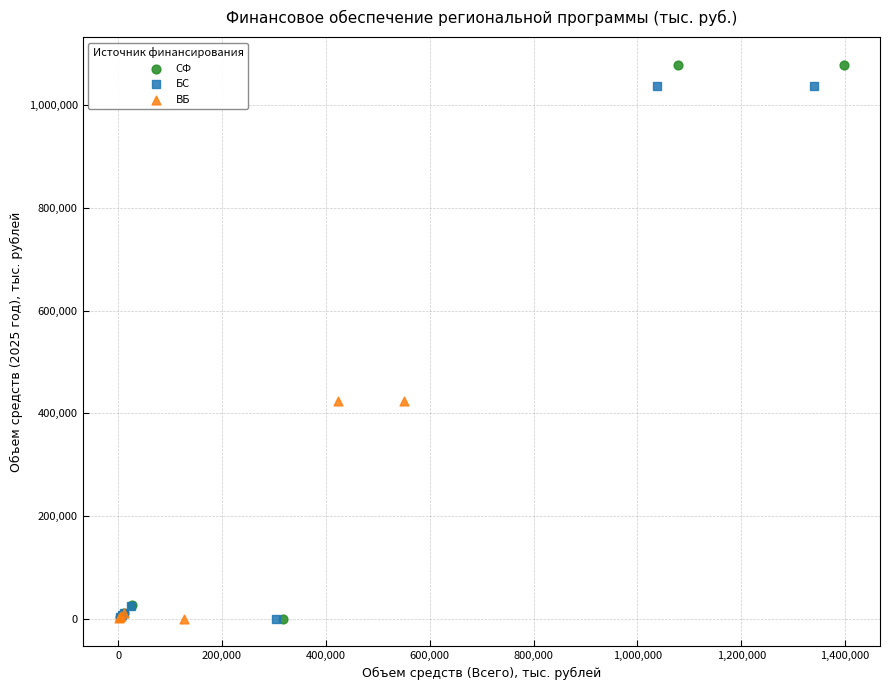

Which series has the widest spread of Y values?

СФ